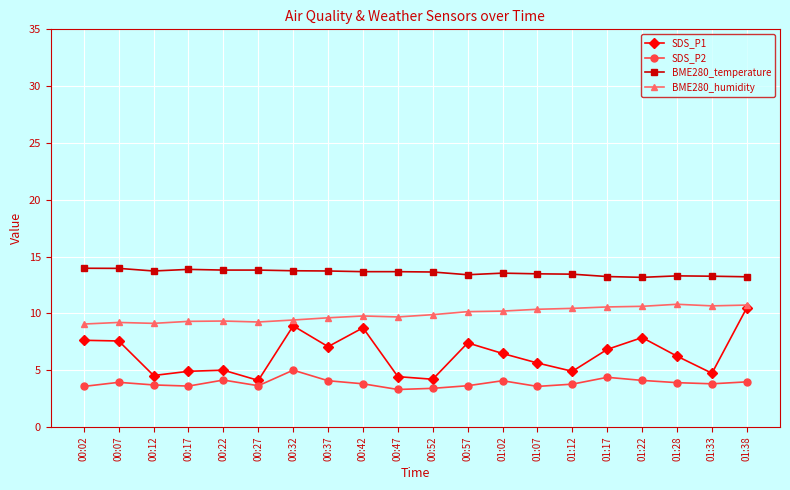

How many series are shown in this chart?

4